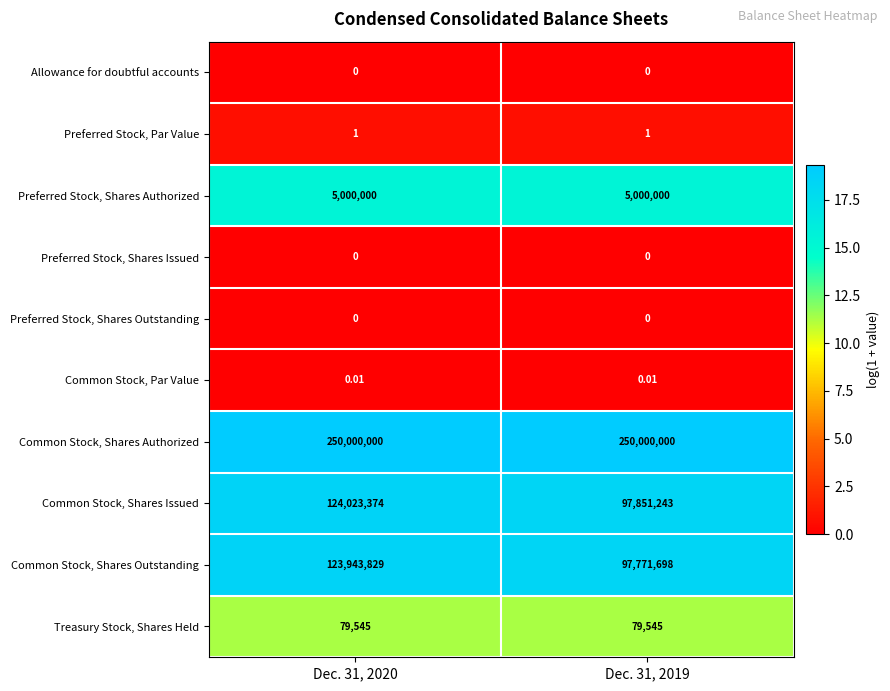

Which series has the largest total across all categories?

Common Stock, Shares Authorized